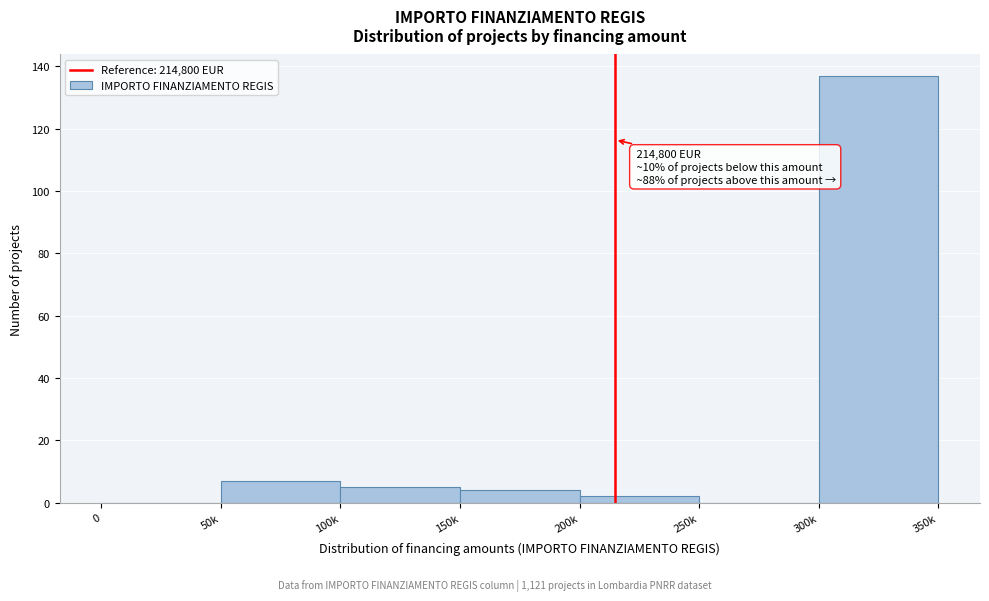

Reading left to right, what are all the values shown in this chart?

0=0	50k=7	100k=5	150k=4	200k=2	250k=0	300k=137